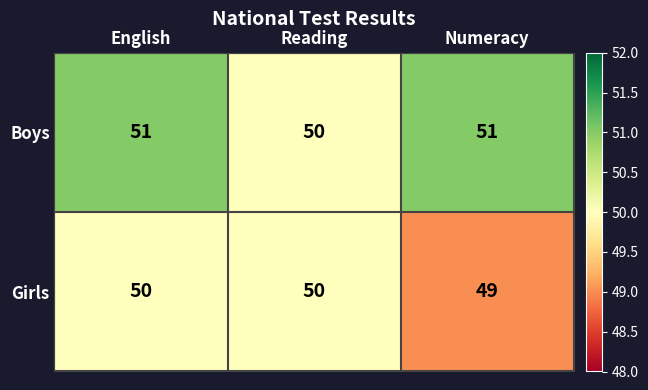

List the series in order of their peak value, lowest first.

Girls, Boys